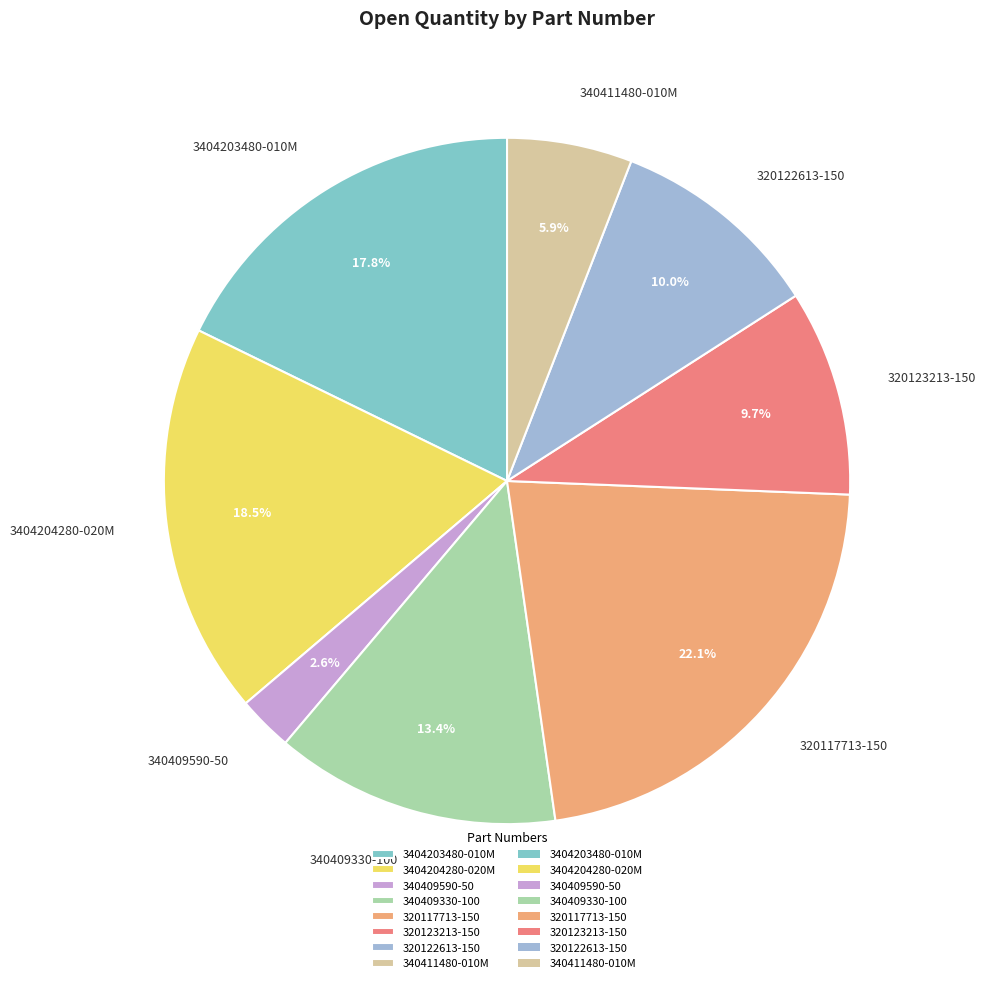

What is the ratio of the value at 320117713-150 to the value at 3404204280-020M?

1.2